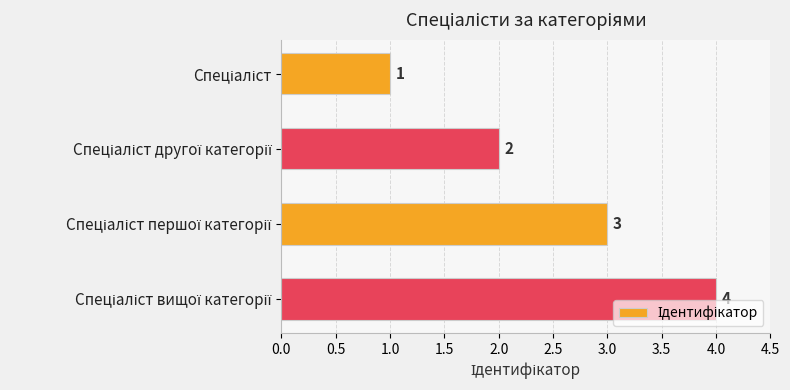

What is the maximum value shown in the chart?

4